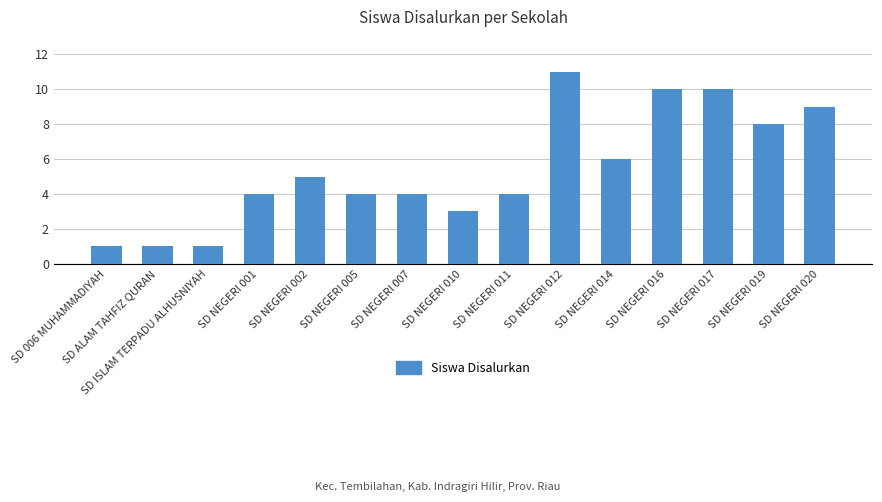

What is the greatest value displayed?

11